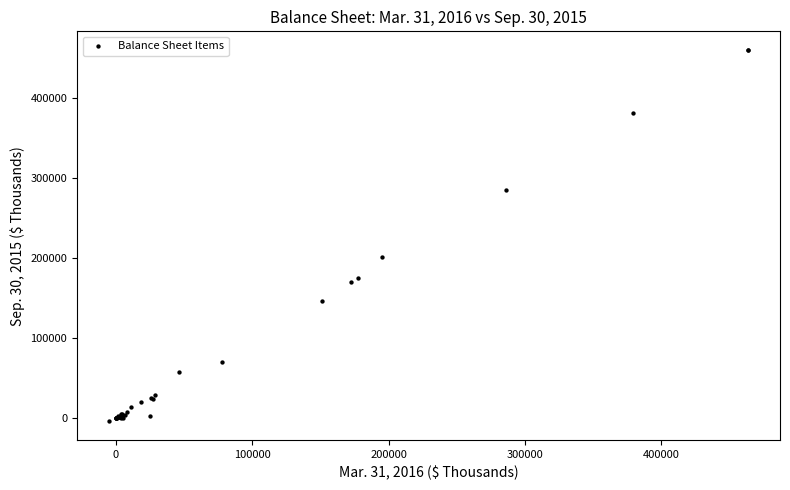

What Y value in the scatter plot is closest to 228063?

200970